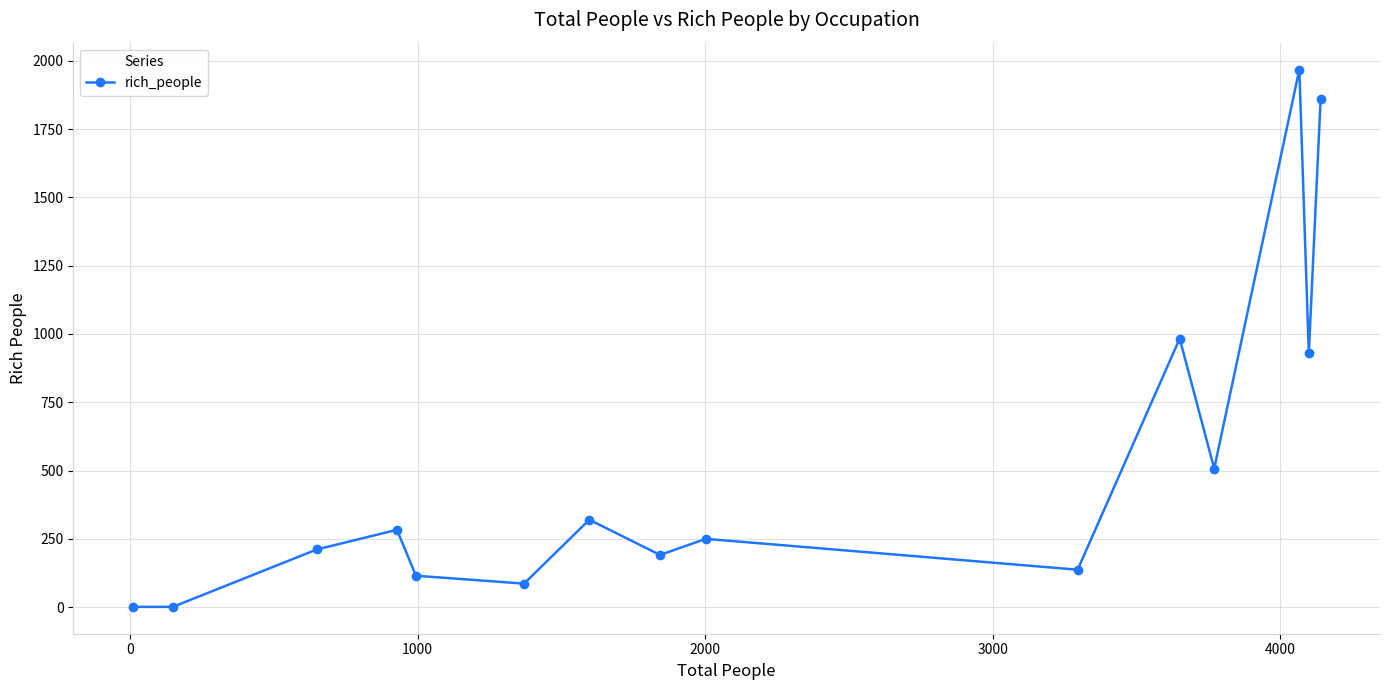

How many interior local peaks (higher than both neighbors) does the data have?

5